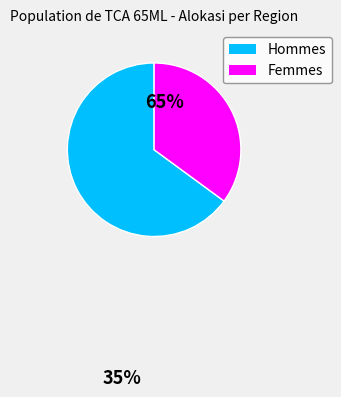

Which slice is the smallest?

Femmes